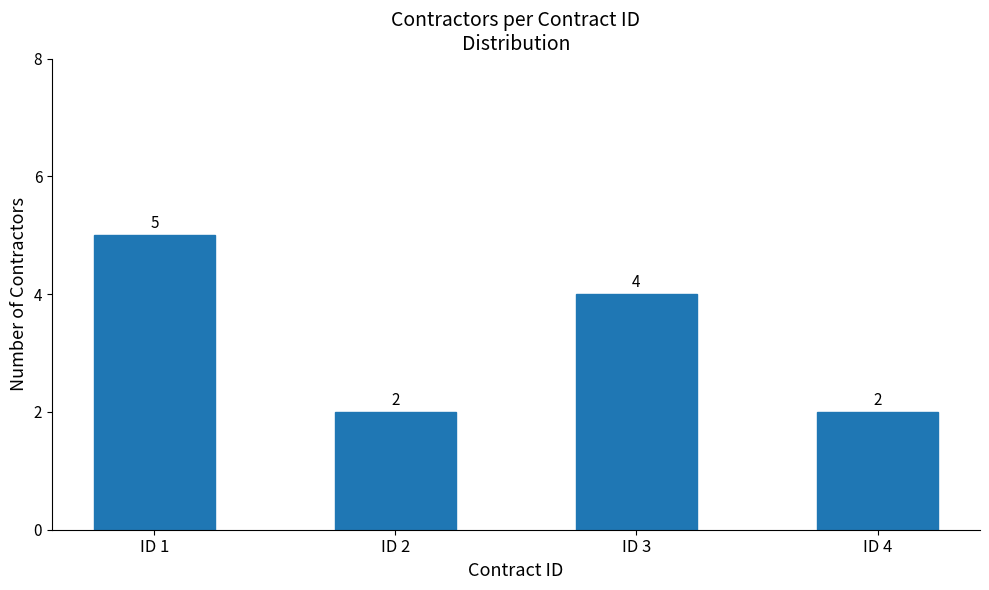

Between ID 3 and ID 1, which is larger?

ID 1